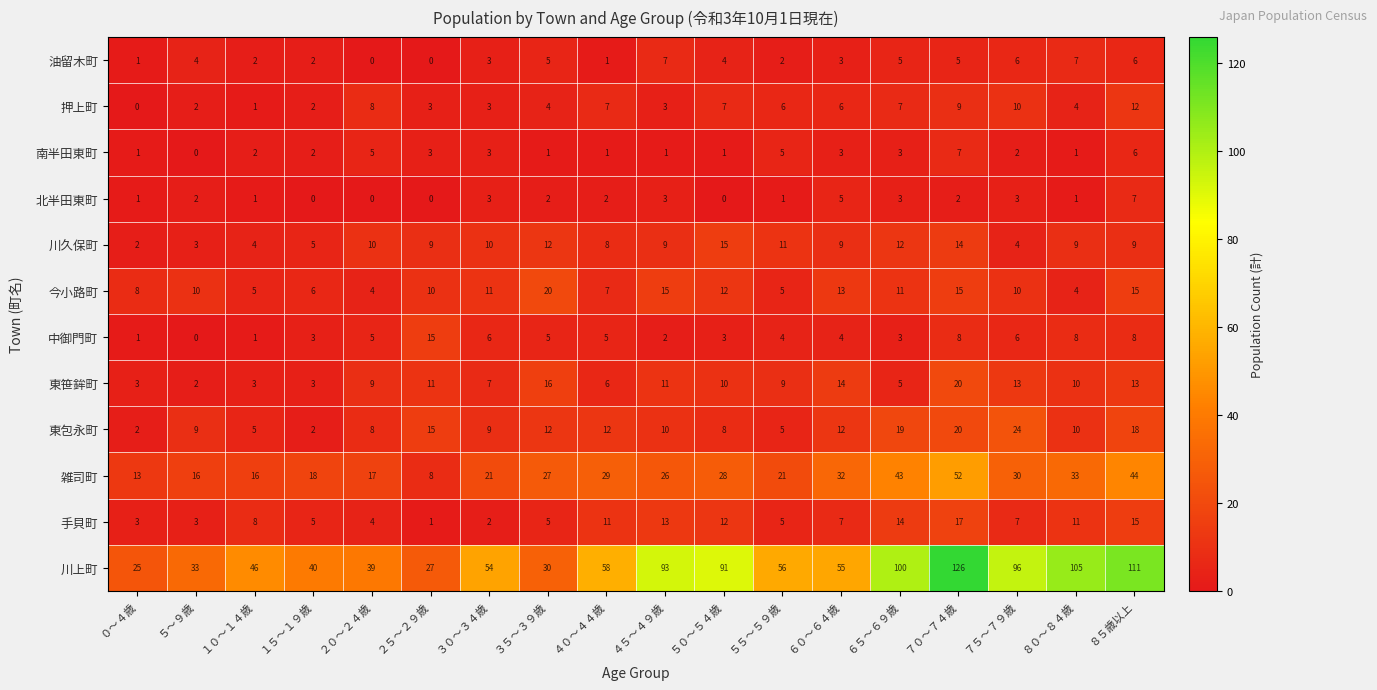

At which label does 手貝町 reach its minimum?

２５～２９歳